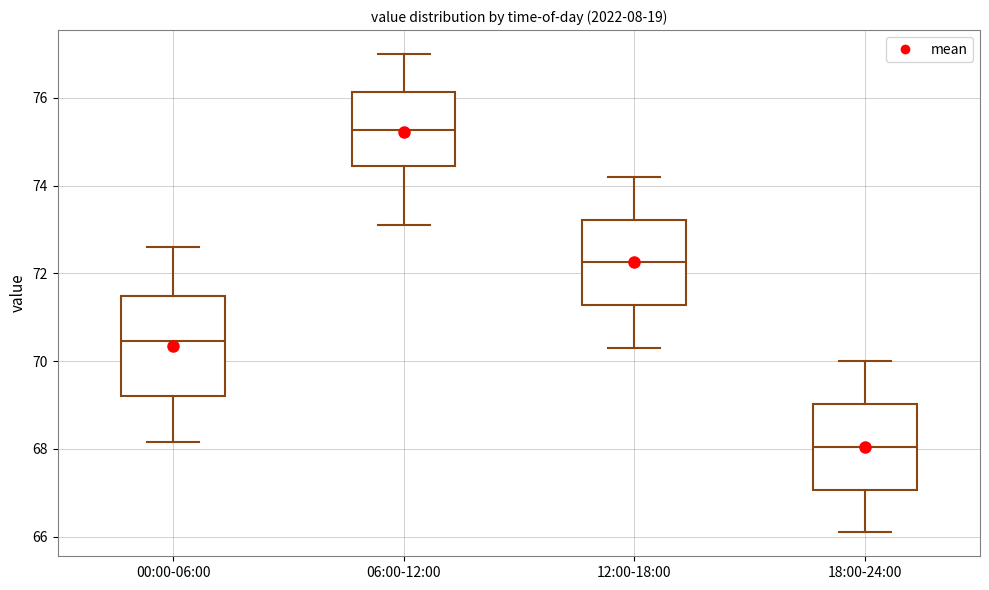

Where does the lower whisker of the box for 12:00-18:00 end on the y-axis? The values are not printed on the chart, so give them approximately, as read against the axis.

70.4